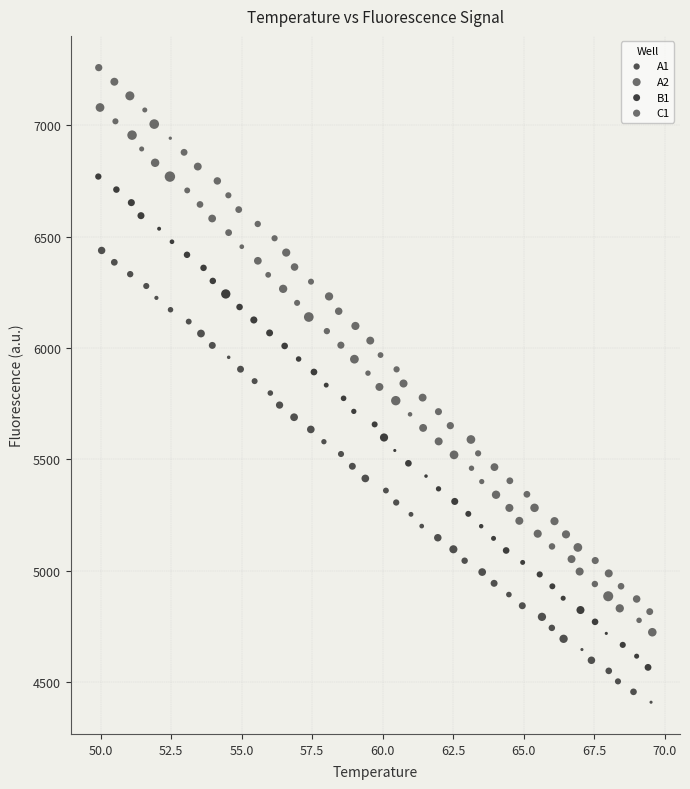

What are all the series names shown in the legend?

A1, A2, B1, C1